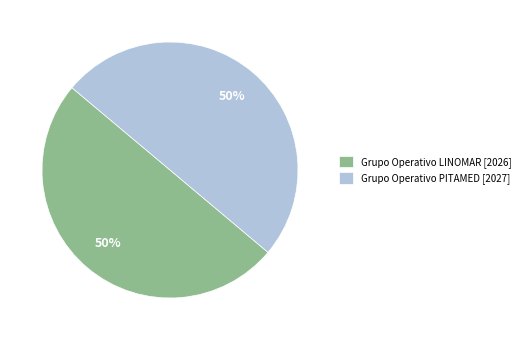

True or false: Grupo Operativo PITAMED [2027] accounts for 50% of the total.

True